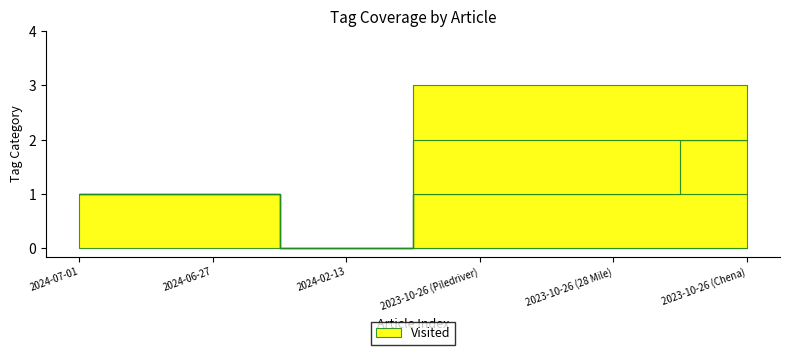

What is the label of the 6th point from the right?

2024-07-01